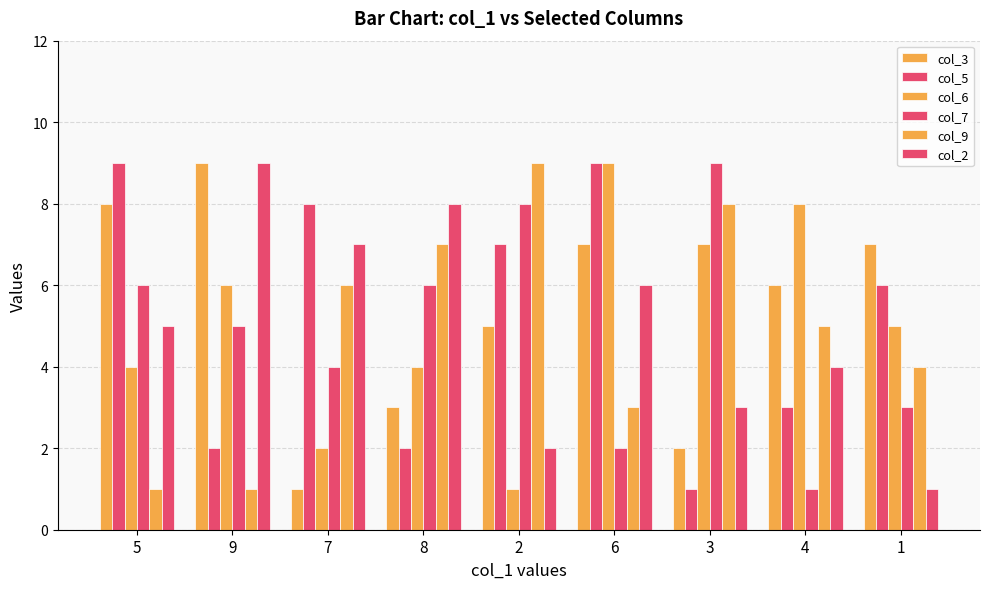

How many bars are there in total?

54